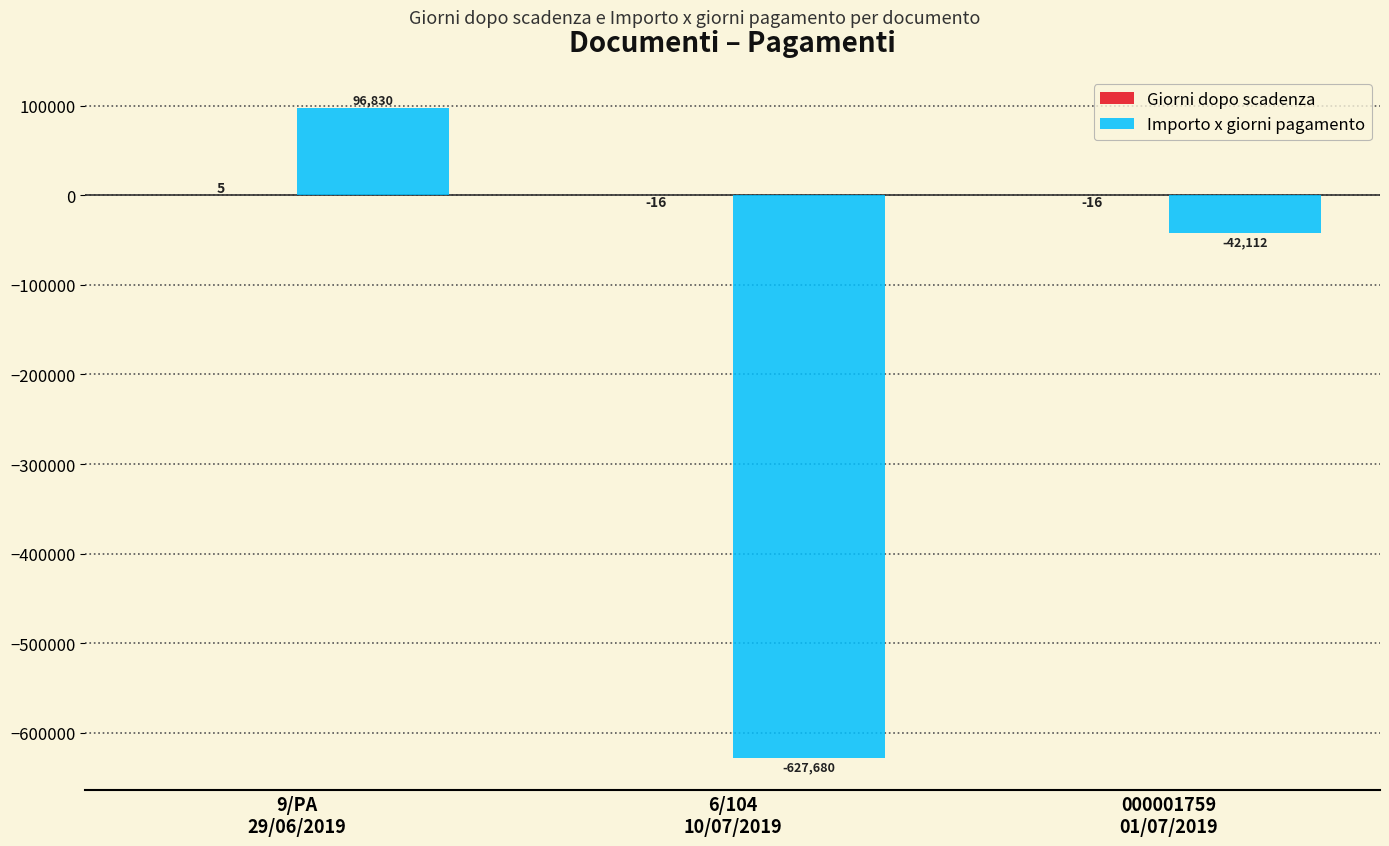

What is the maximum value shown in the chart?

96830